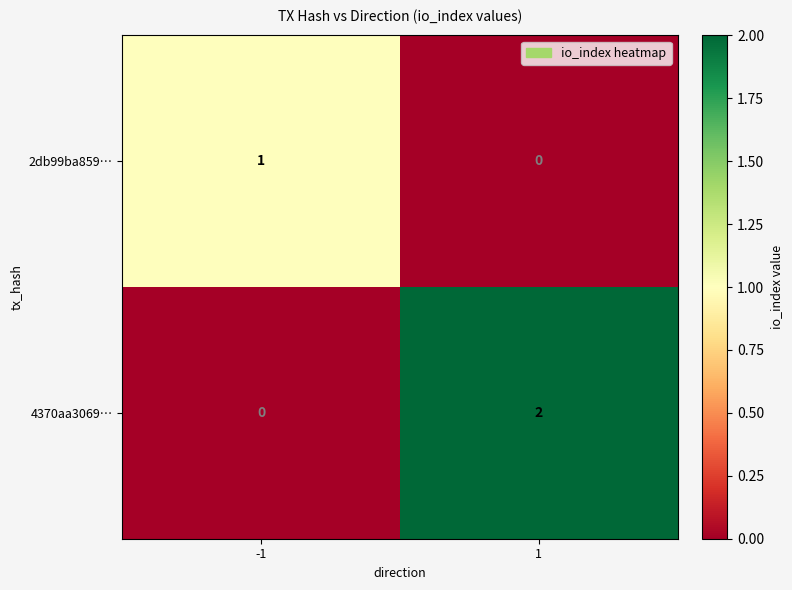

Rank the series at 1 from lowest to highest value.

2db99ba859…, 4370aa3069…